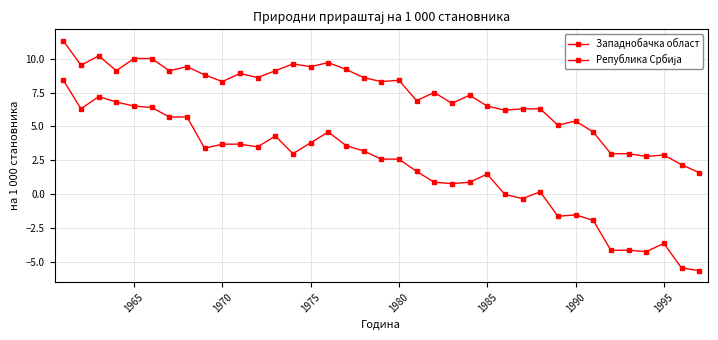

Reading left to right, transcribe all the data shown in this chart.

Западнобачка област: 8.4	6.3	7.2	6.8	6.5	6.4	5.7	5.7	3.4	3.7	3.7	3.5	4.3	3.0	3.8	4.6	3.6	3.2	2.6	2.6	1.7	0.9	0.8	0.9	1.5	0.0	-0.3	0.2	-1.6	-1.5	-1.9	-4.1	-4.1	-4.2	-3.6	-5.4	-5.6
Република Србија: 11.3	9.5	10.2	9.1	10.0	10.0	9.1	9.4	8.8	8.3	8.9	8.6	9.1	9.6	9.4	9.7	9.2	8.6	8.3	8.4	6.9	7.5	6.7	7.3	6.5	6.2	6.3	6.3	5.1	5.4	4.6	3.0	3.0	2.8	2.9	2.2	1.6